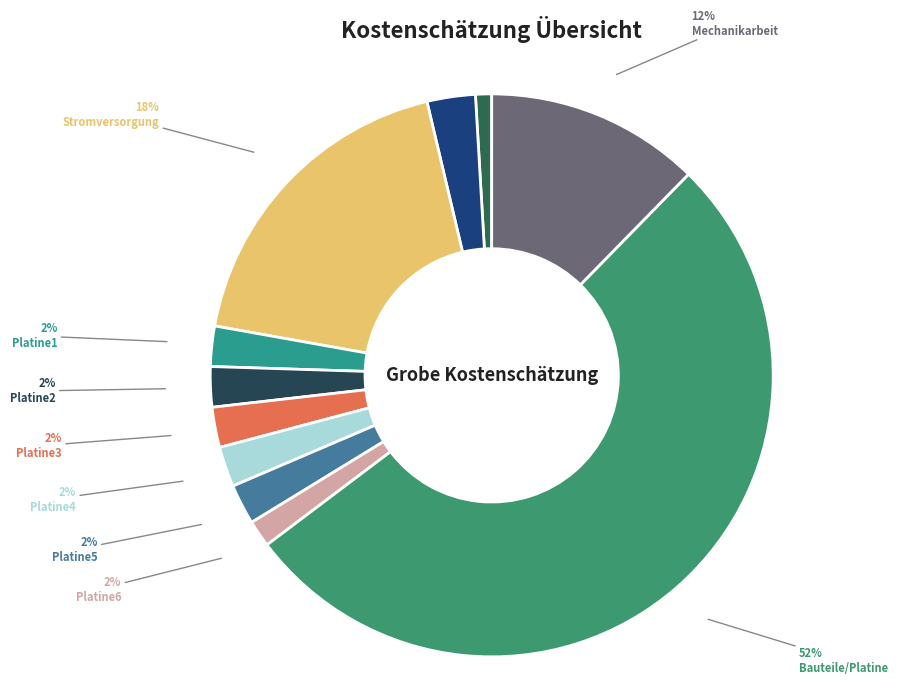

Is it true that Platine2 is 2% of the pie?

True